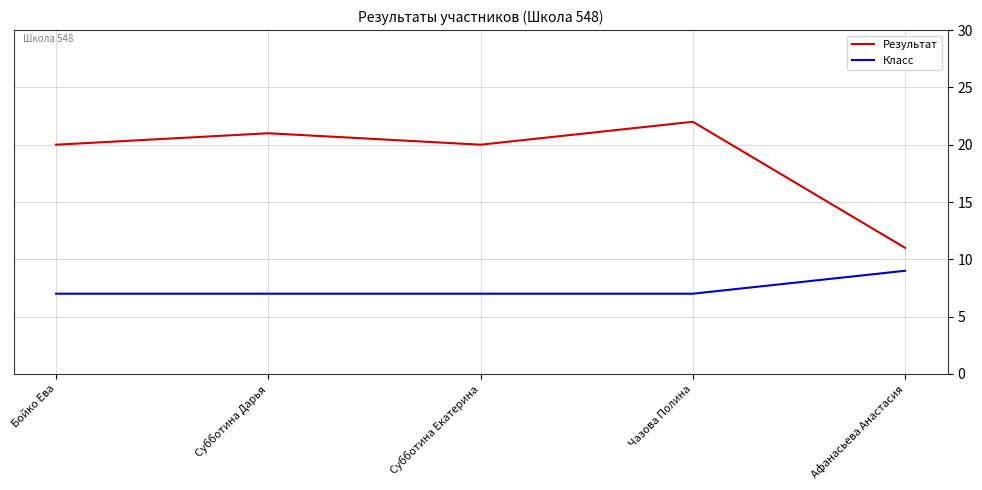

How many lines are shown in the chart?

2